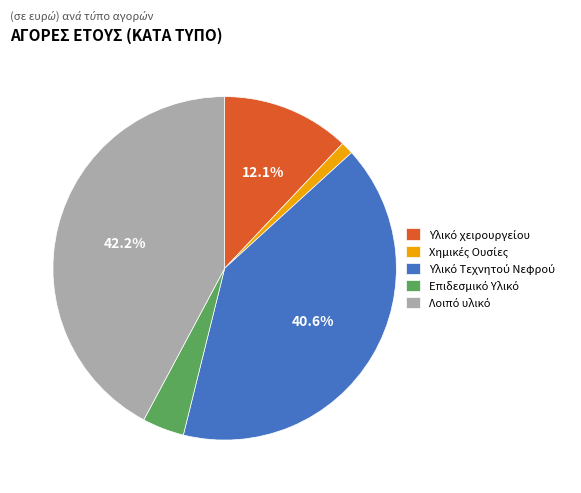

Is there any slice that represents more than half of the pie?

No